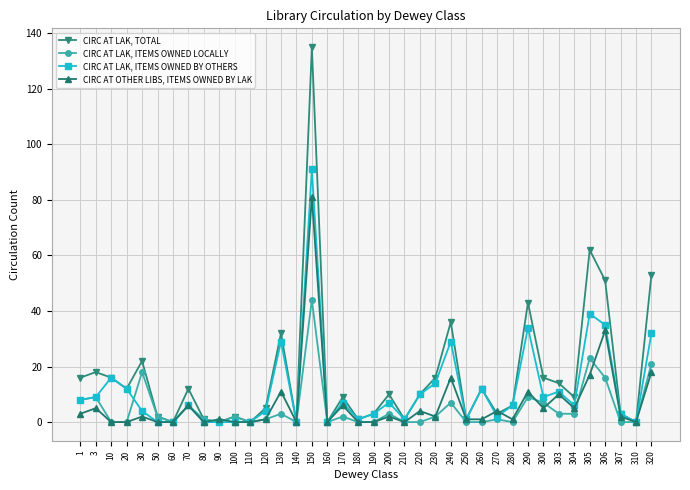

Which series changed the most between 100 and 303?

CIRC AT LAK, TOTAL